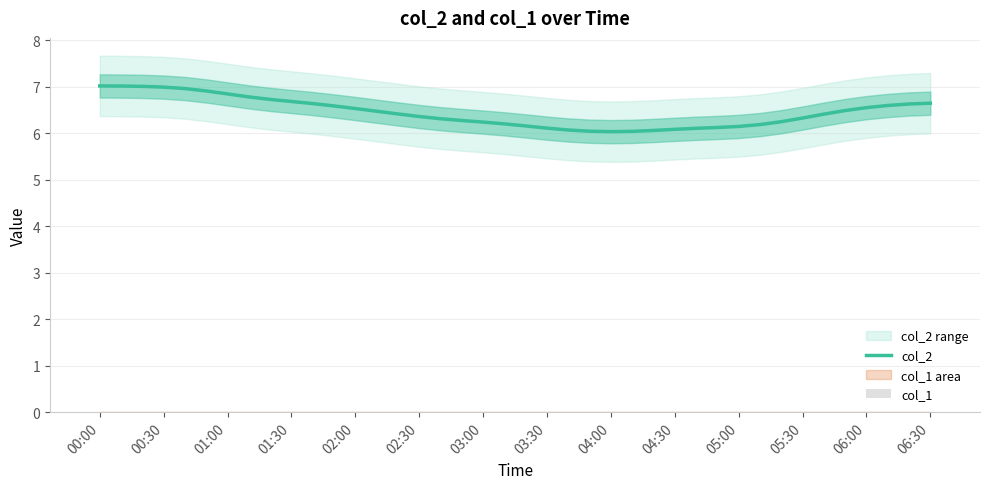

What is the lowest value of the col_2 series?

6.0